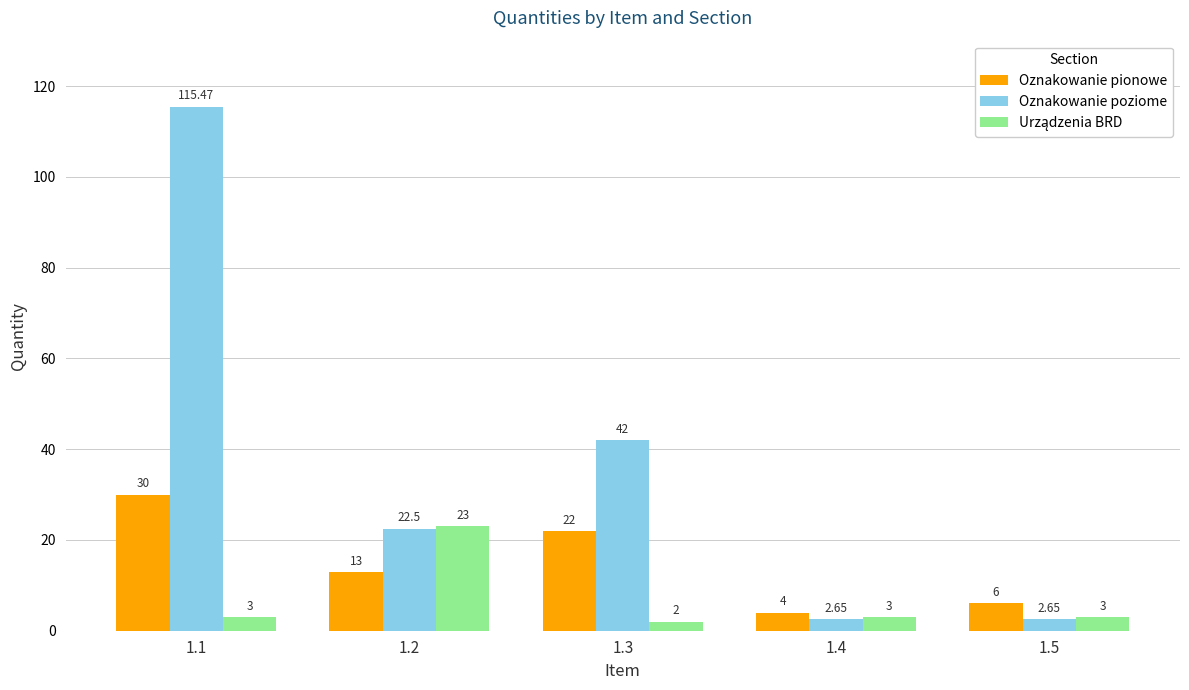

Which series has the largest total across all categories?

Oznakowanie poziome